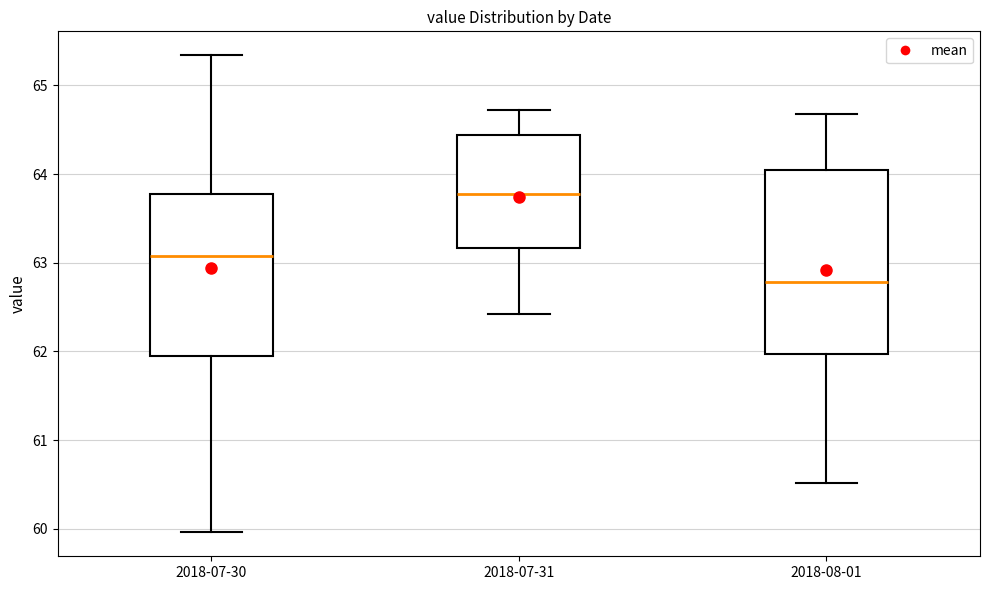

Reading left to right, read every box against the y-axis: the position of its median line, the range the box covers, and the ends of its whiskers. The values are not printed on the chart, so give them approximately, as read against the axis.

2018-07-30: median 63.1, box 62.0 to 63.8, whiskers 60.0 to 65.3
2018-07-31: median 63.8, box 63.2 to 64.4, whiskers 62.4 to 64.7
2018-08-01: median 62.8, box 62.0 to 64.0, whiskers 60.5 to 64.7